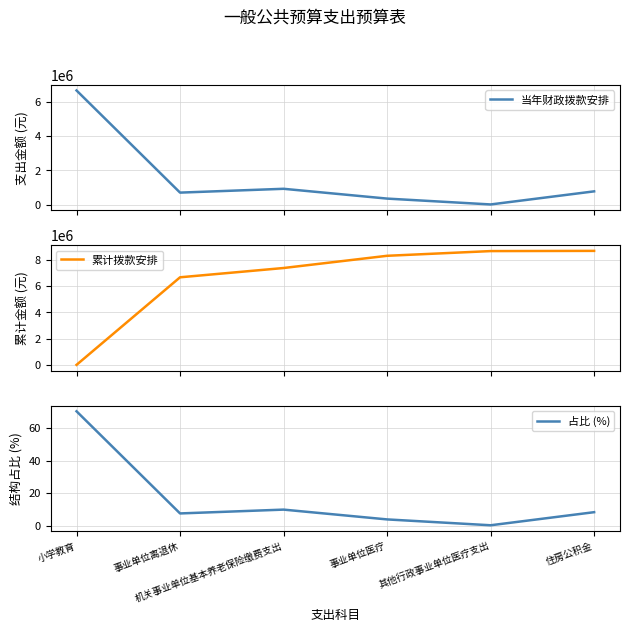

Is the value of 累计拨款安排 at 机关事业单位基本养老保险缴费支出 greater than the value of 占比 (%) at 事业单位离退休?

Yes